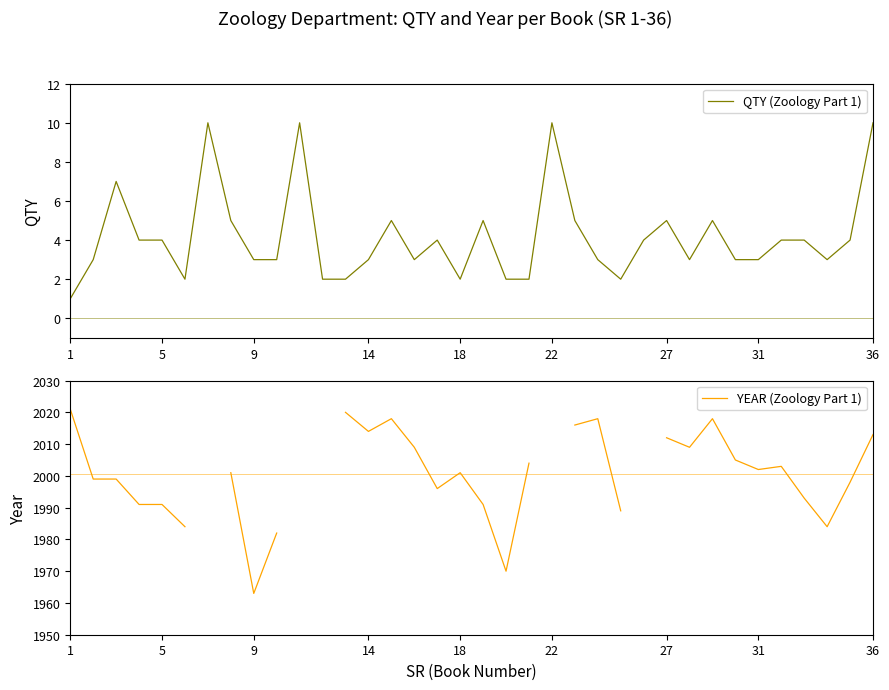

Which series has the widest spread of values?

YEAR (Zoology Part 1)